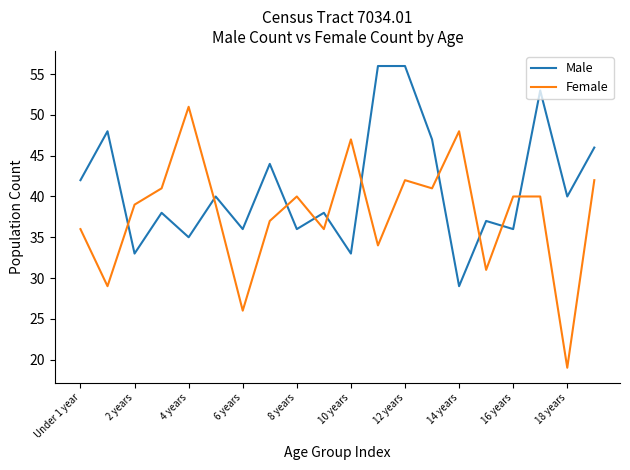

How many values in the Male series are below 40?

10